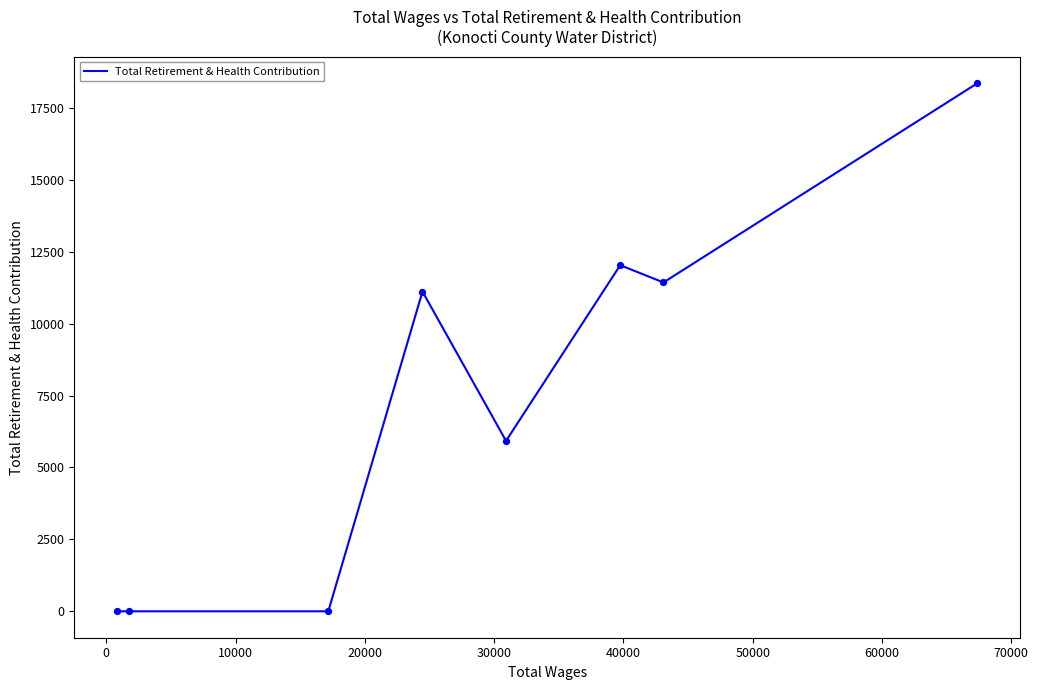

What is the average value?

7357